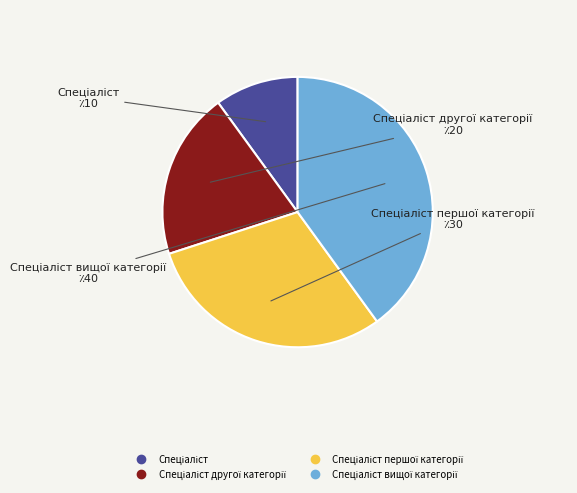

Is there any slice that represents more than half of the pie?

No